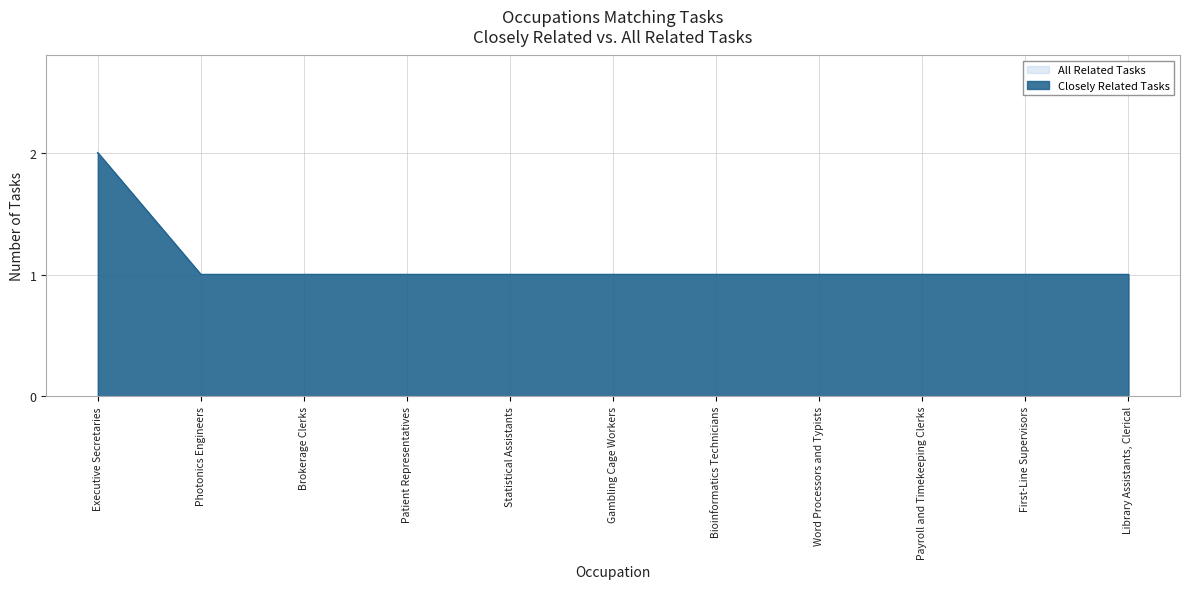

How many categories are shown in the chart?

11